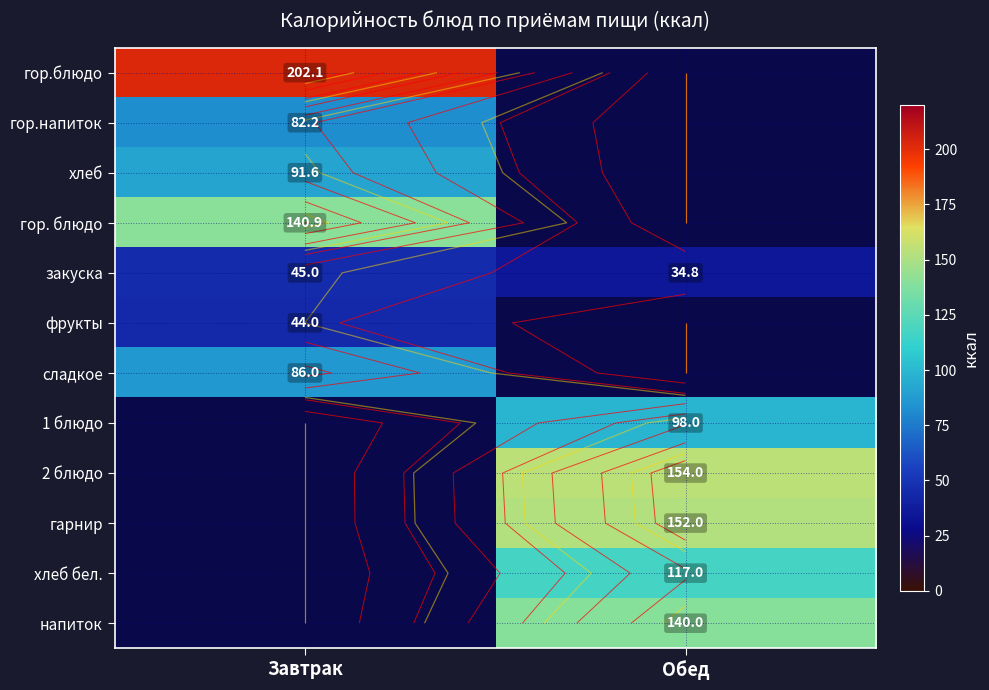

True or false: гор. блюдо has a value of 140.9 at Завтрак.

True